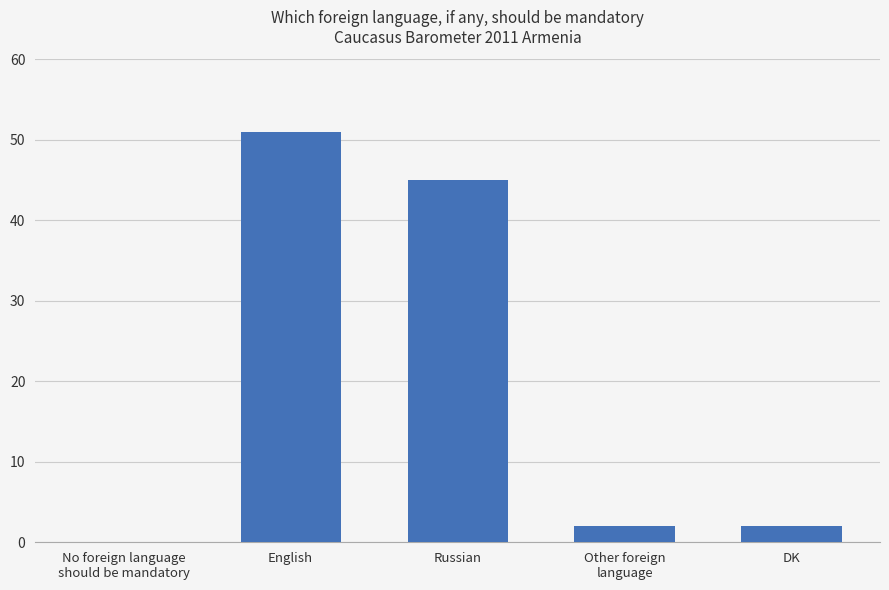

At which category does the chart reach its peak across all series?

English